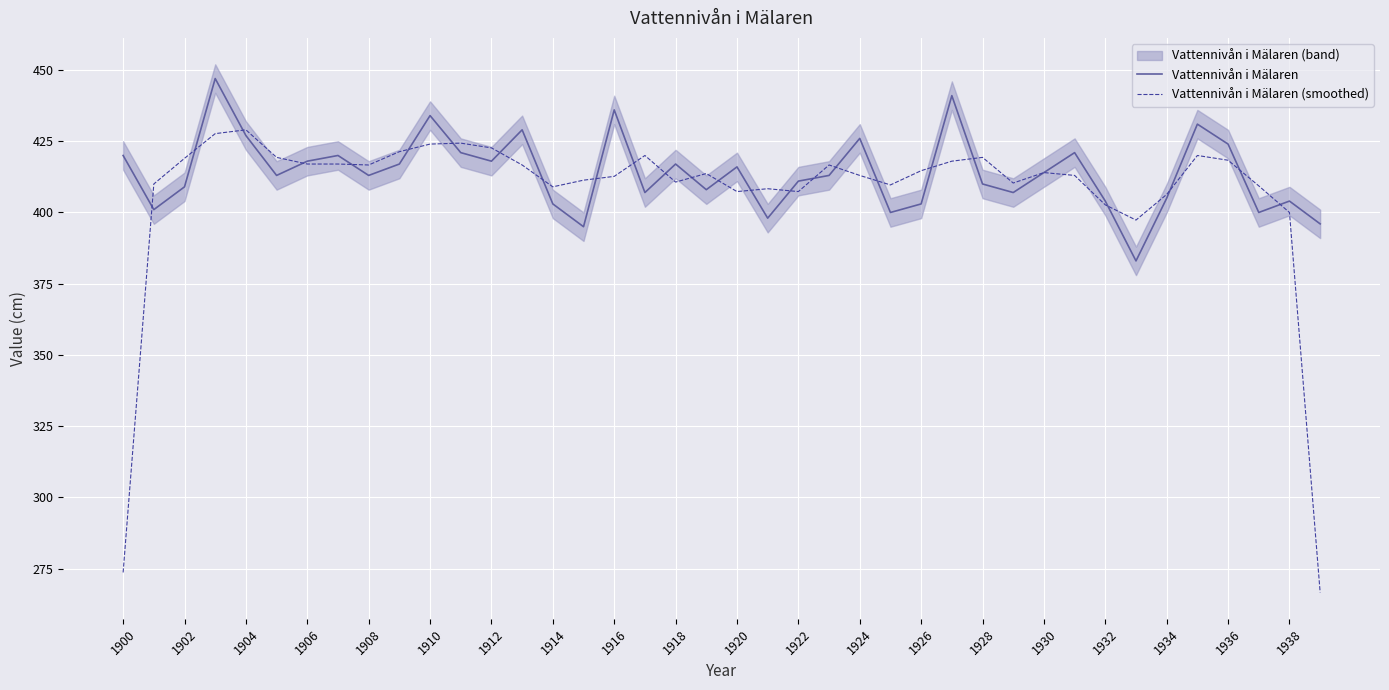

True or false: Vattennivån i Mälaren has a value of 196.8 at 1916.

False